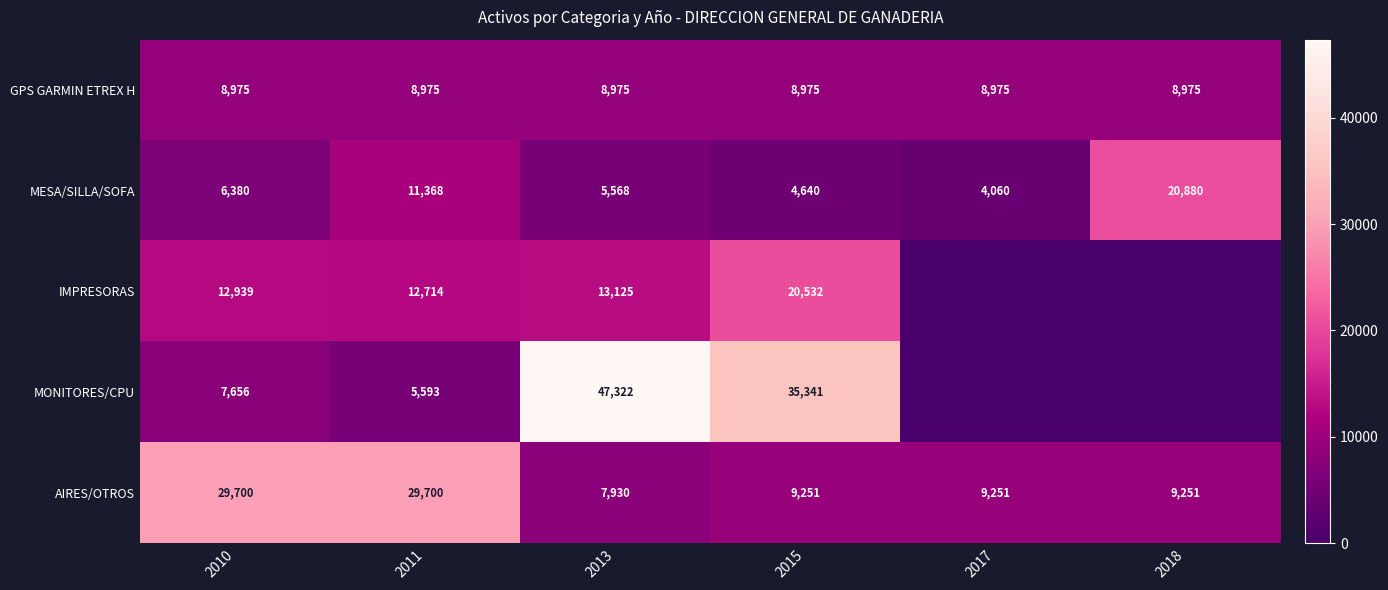

Where is MESA/SILLA/SOFA nearest to the value 12470?

2011